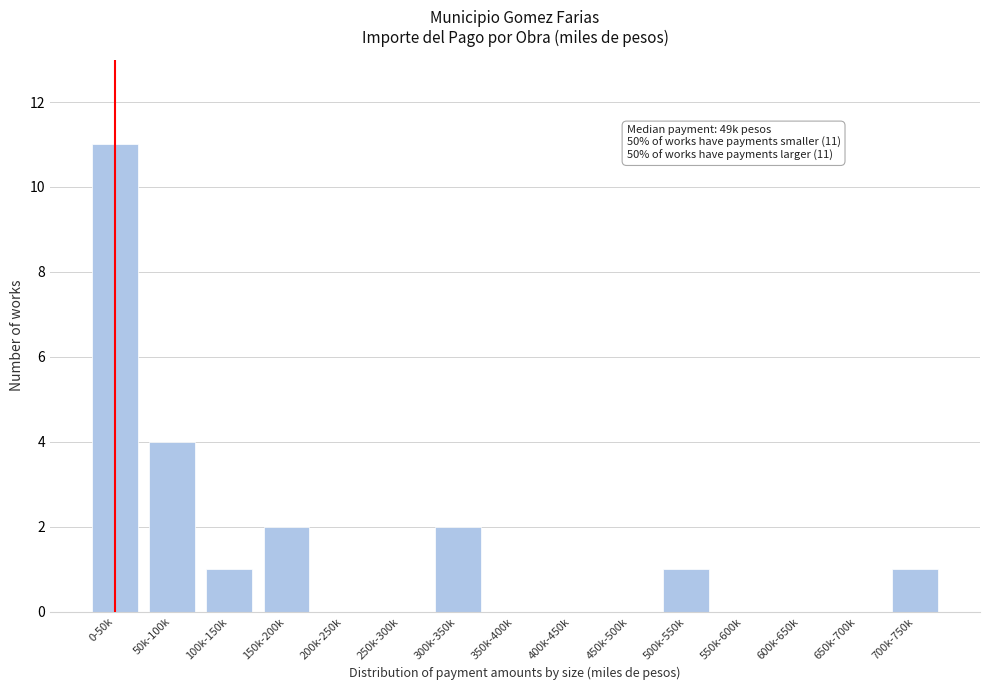

Reading right to left, extract all data points from this chart.

700k-750k=1	650k-700k=0	600k-650k=0	550k-600k=0	500k-550k=1	450k-500k=0	400k-450k=0	350k-400k=0	300k-350k=2	250k-300k=0	200k-250k=0	150k-200k=2	100k-150k=1	50k-100k=4	0-50k=11